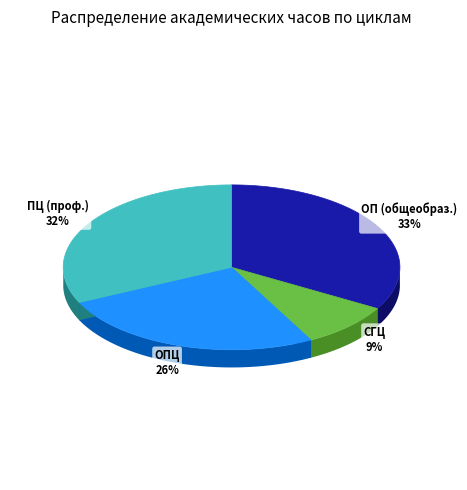

How many slices are in this pie chart?

4